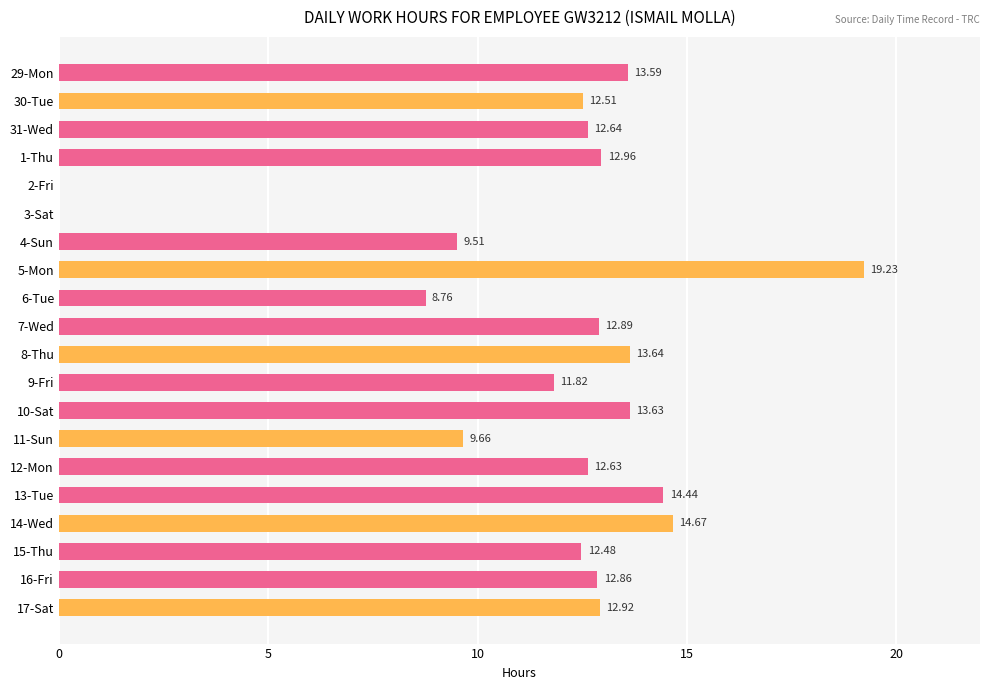

What is the sum of all values?

230.8